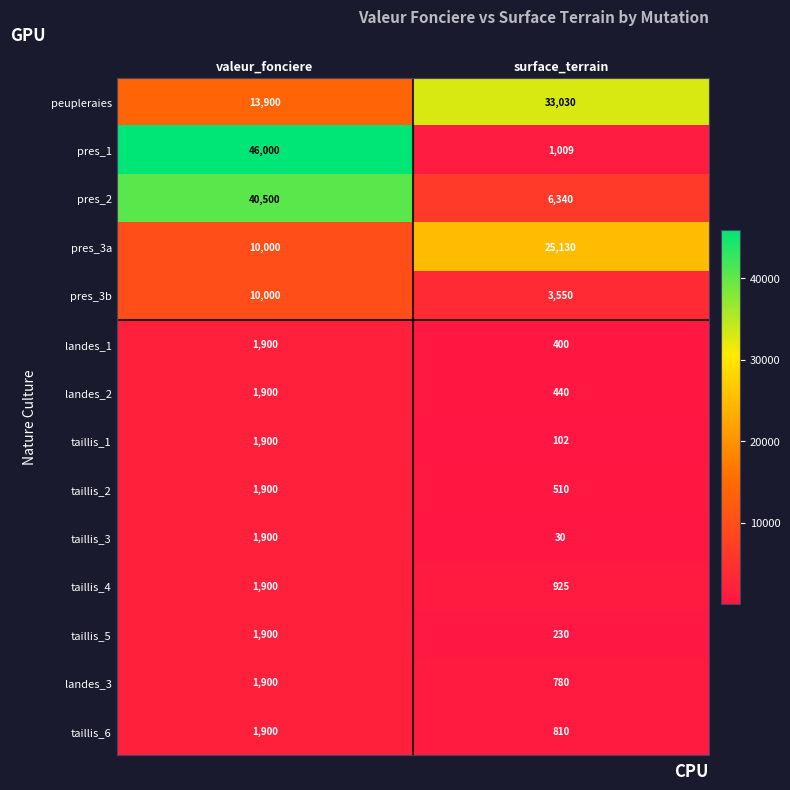

What is the difference between the maximum and minimum values in the pres_3b series?

6450